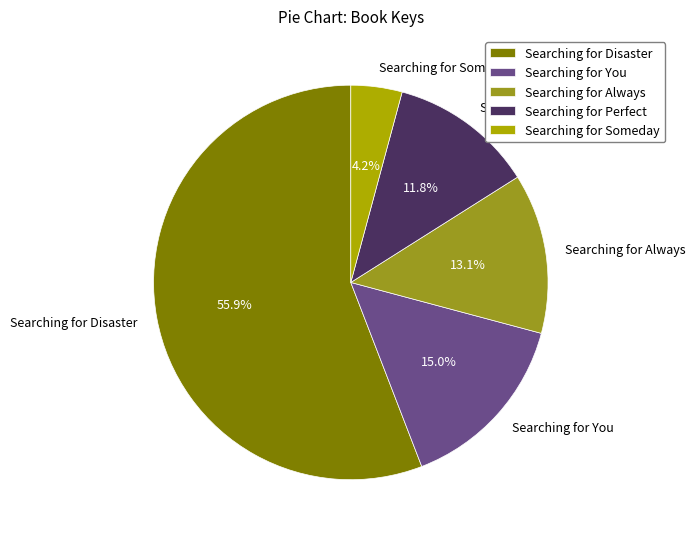

Count the number of slices in the pie.

5